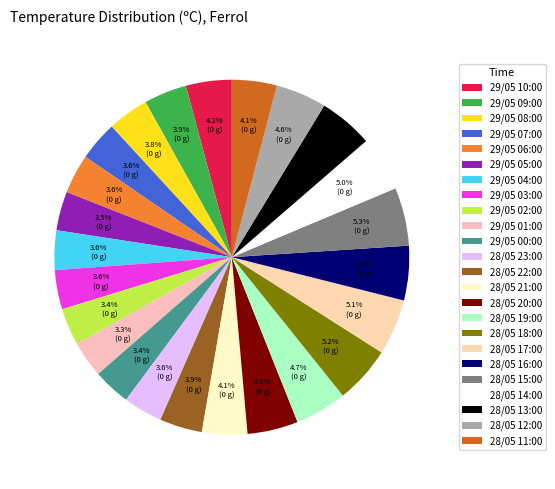

To the nearest percent, what percentage of the pie is 28/05 12:00?

5%